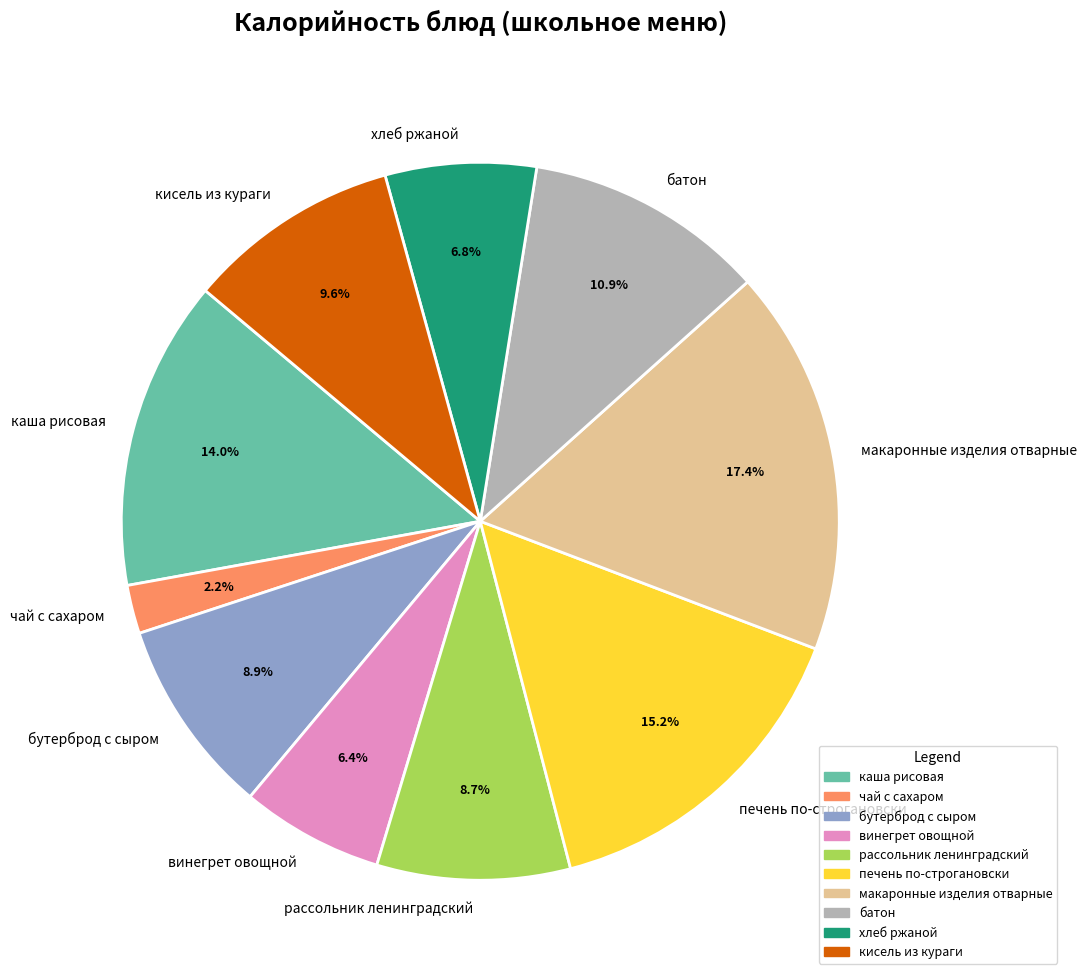

Count the number of slices in the pie.

10